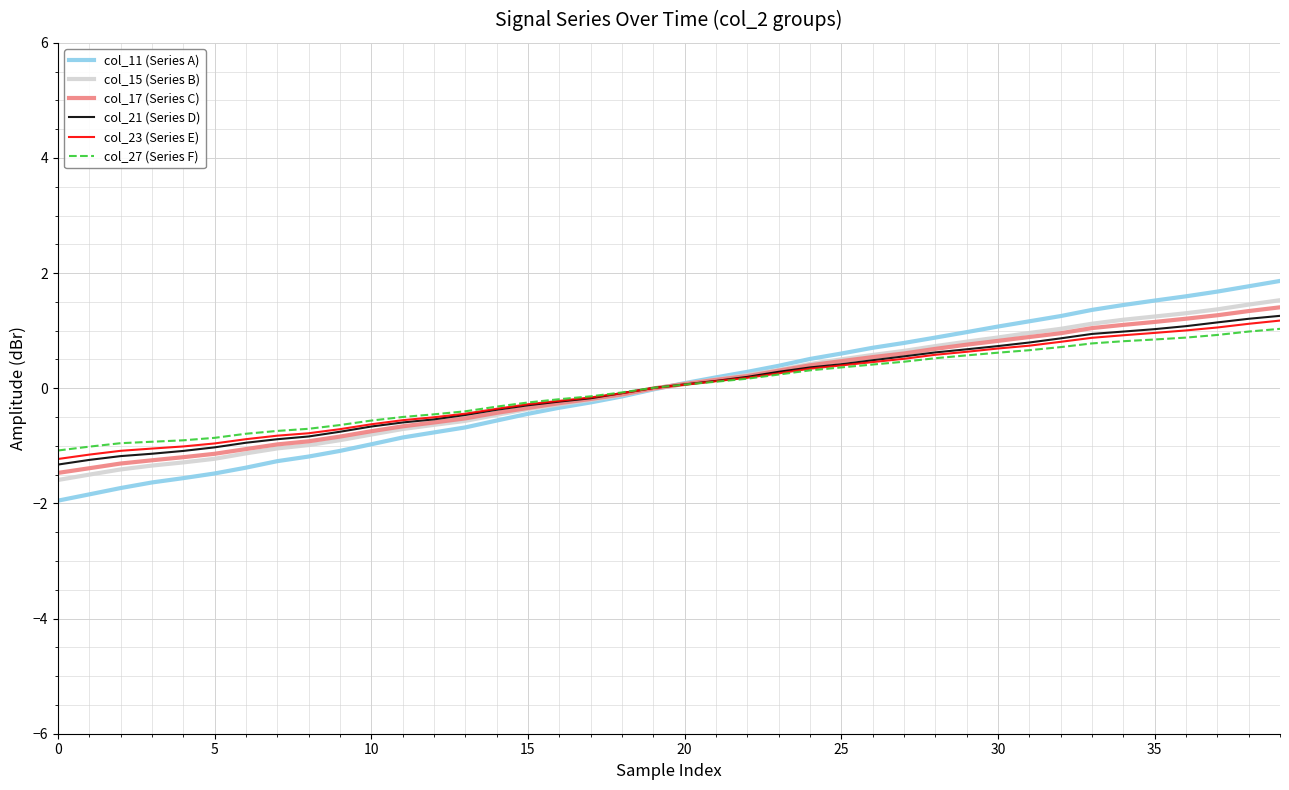

Which series has the largest range (max minus min)?

col_11 (Series A)